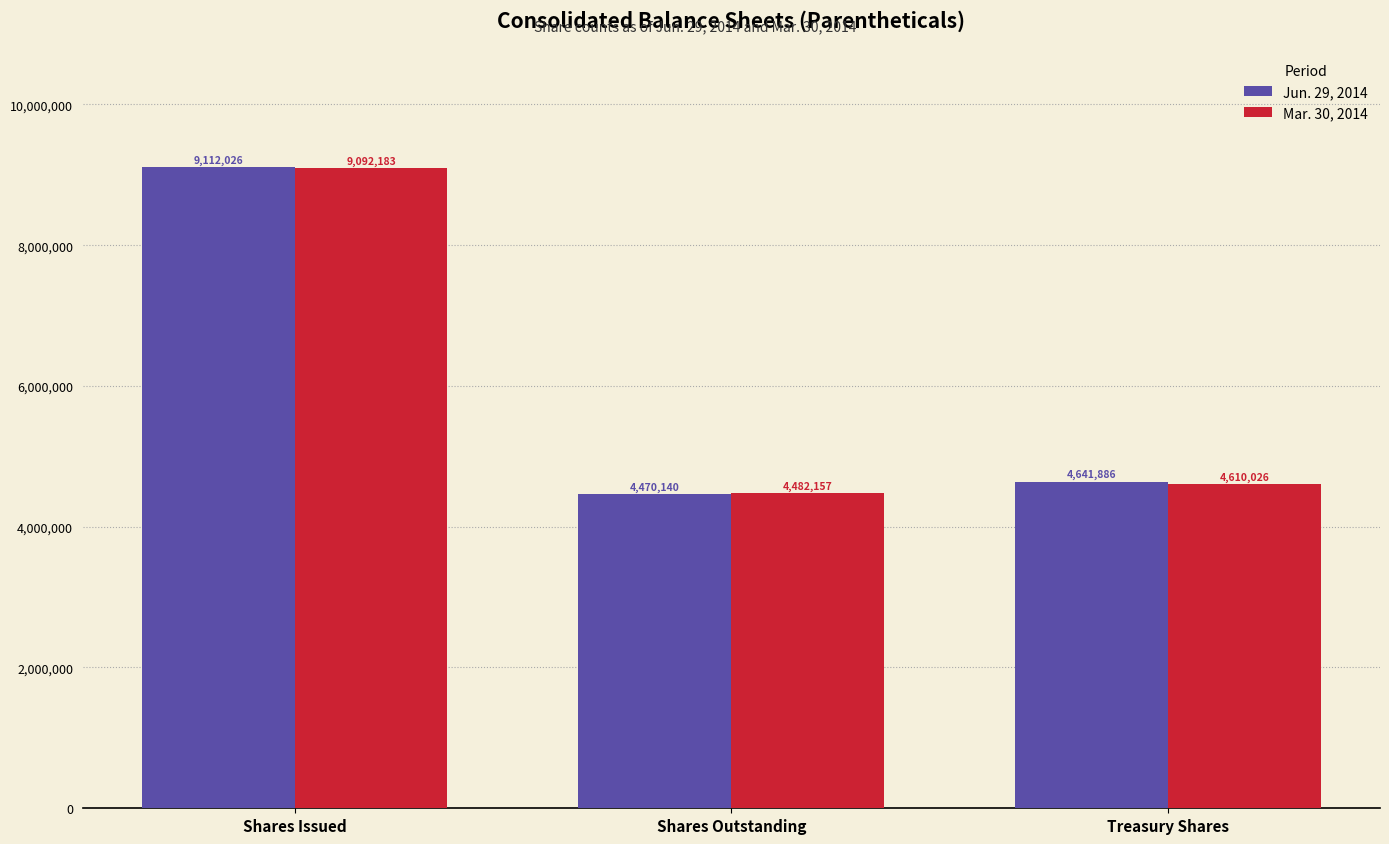

How many bars are there in total?

6